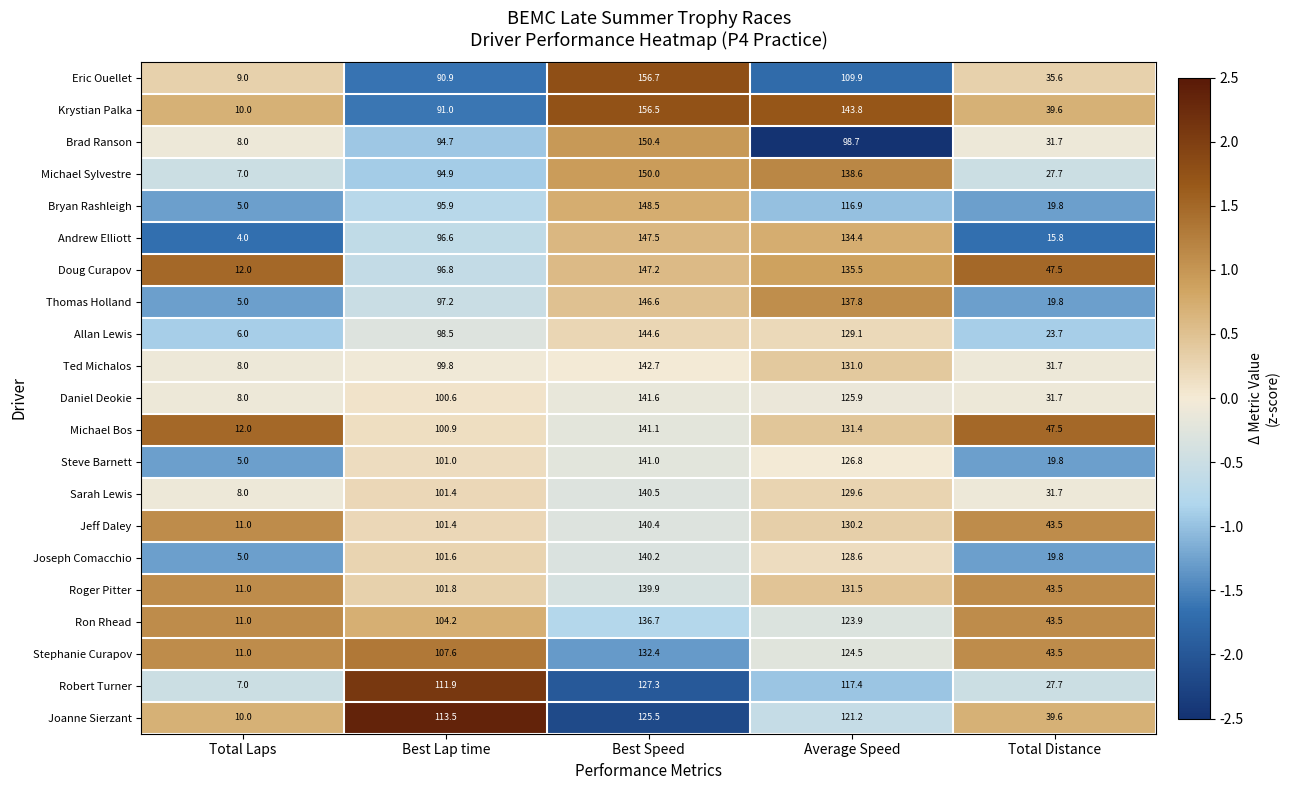

What is the sum of all Brad Ranson values?

383.5